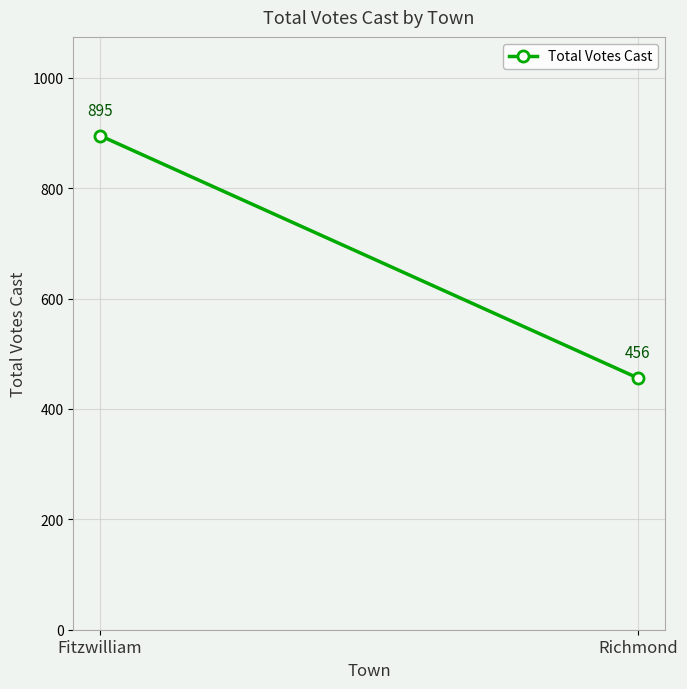

List the labels in order of value, largest first.

Fitzwilliam, Richmond